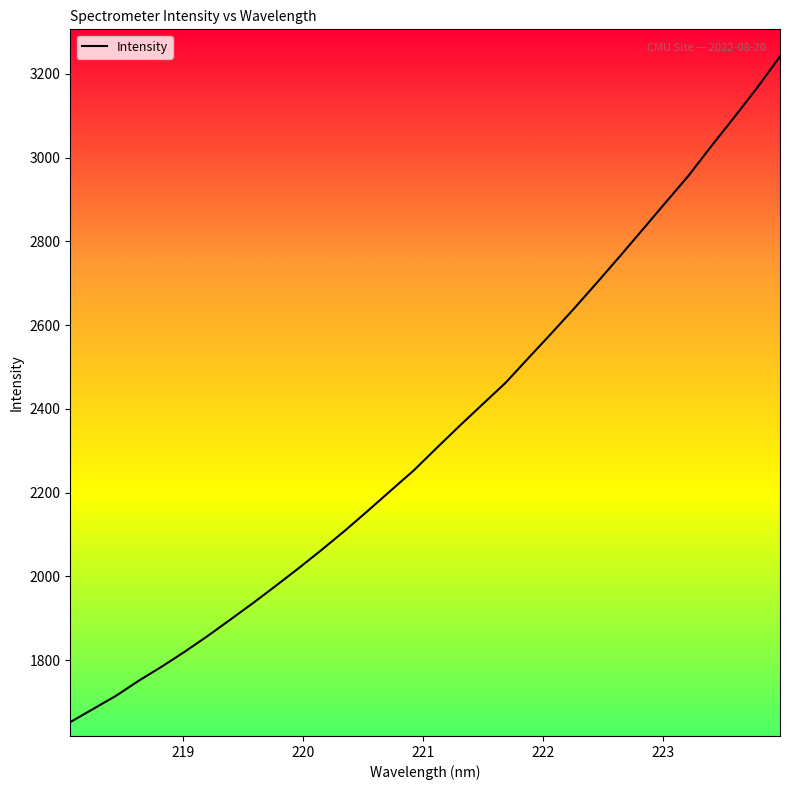

Does the chart have visible grid lines?

No